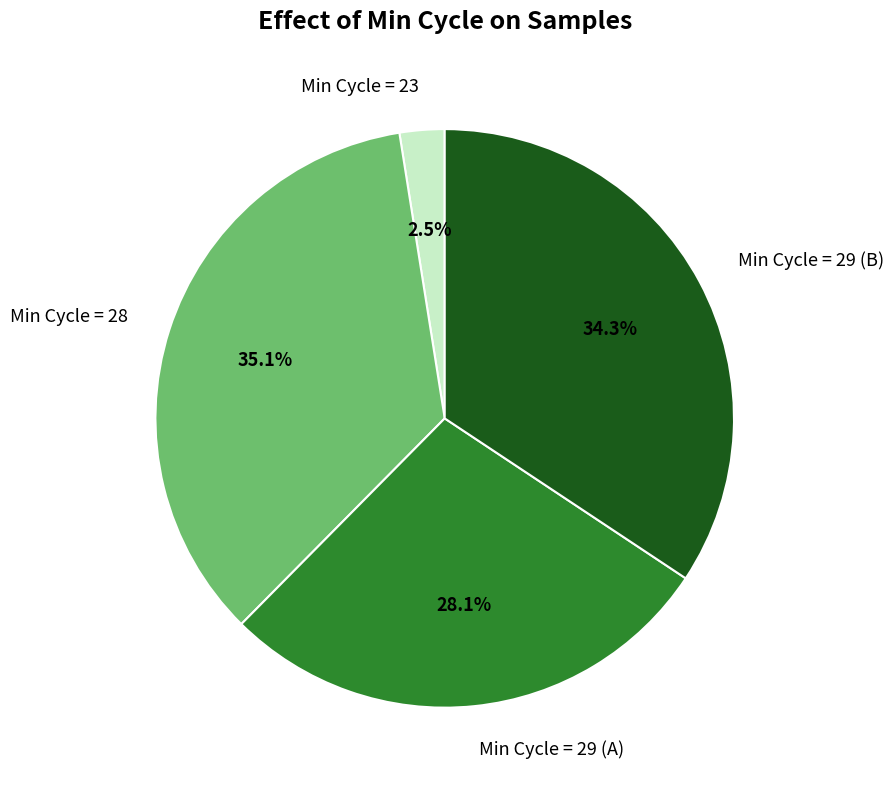

Which has a higher value, Min Cycle = 23 or Min Cycle = 29 (B)?

Min Cycle = 29 (B)